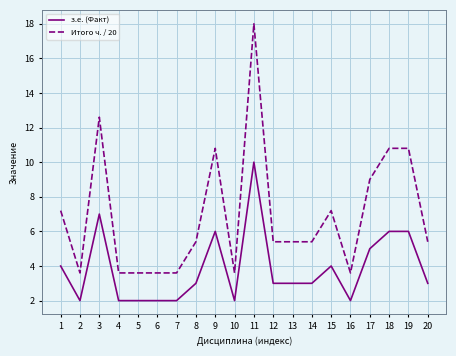

At which label does Итого ч. / 20 reach its peak?

11